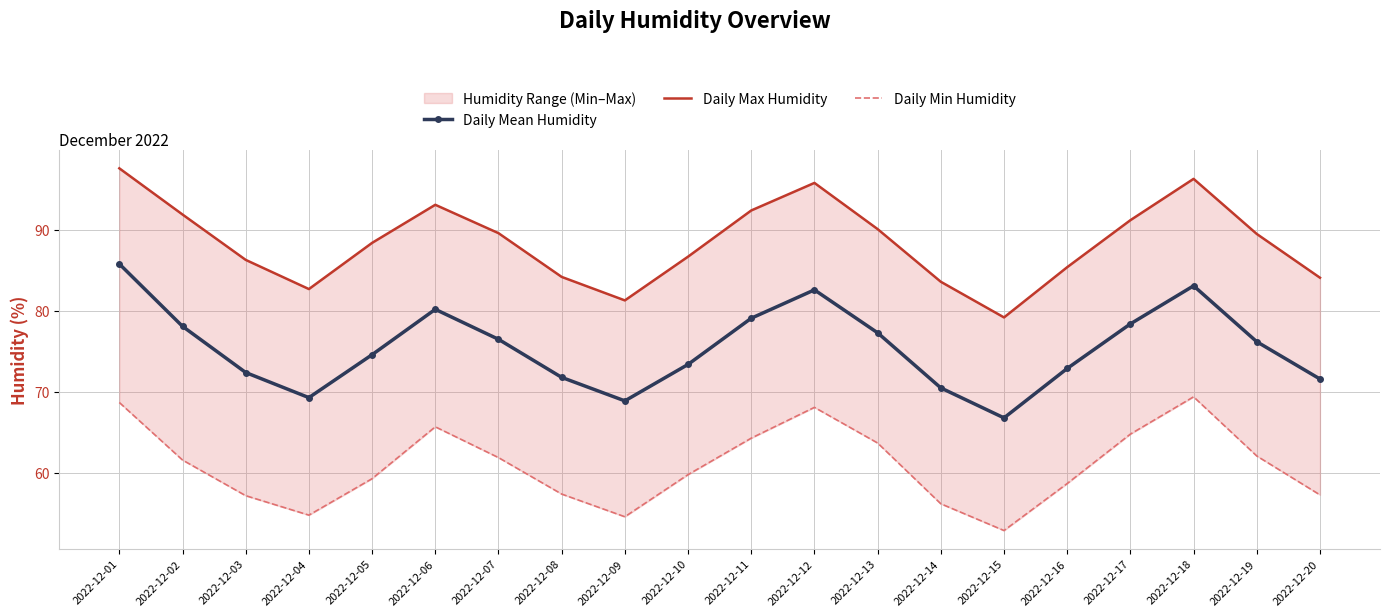

At 2022-12-10, list the series in order from largest to smallest.

Daily Max Humidity, Daily Mean Humidity, Daily Min Humidity